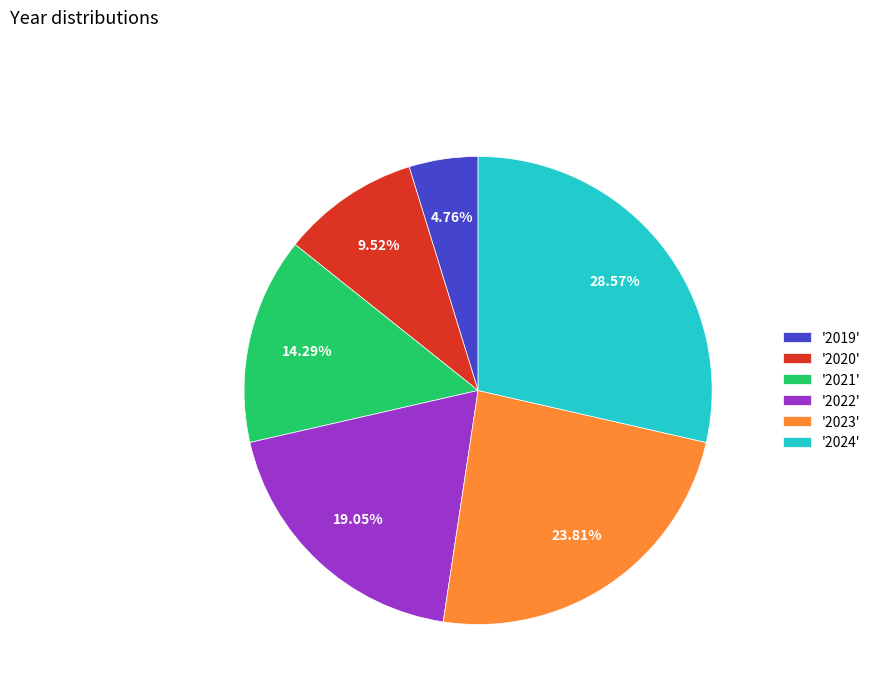

What is the largest slice in the pie chart?

'2024'